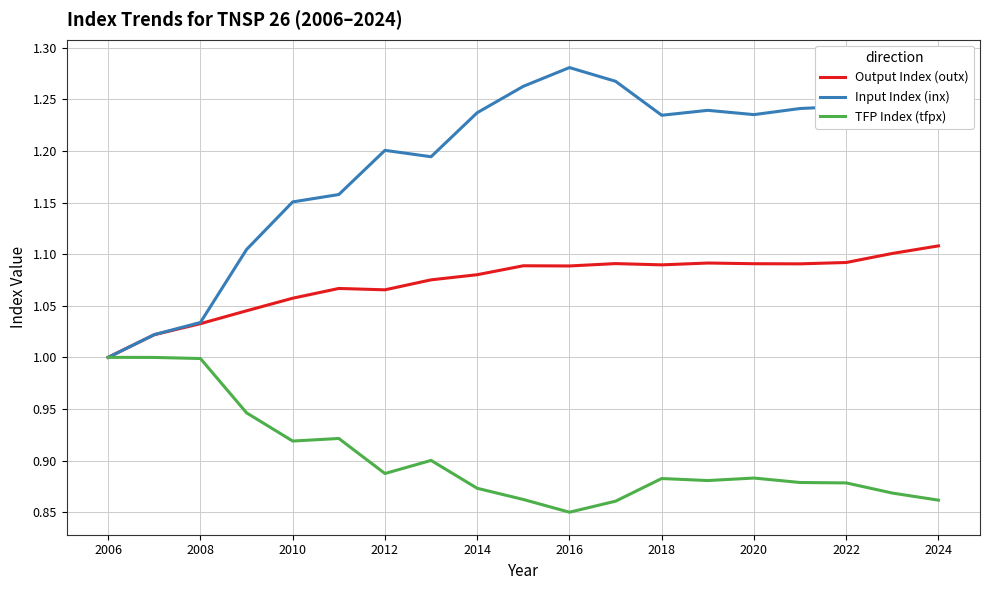

Rank the series by their average value, from lowest to highest.

TFP Index (tfpx), Output Index (outx), Input Index (inx)